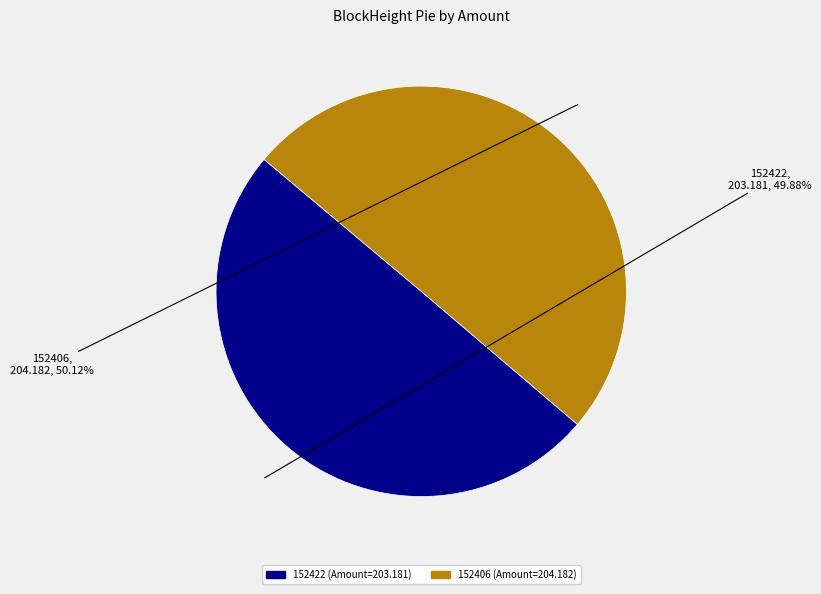

Is there any slice that represents more than half of the pie?

Yes